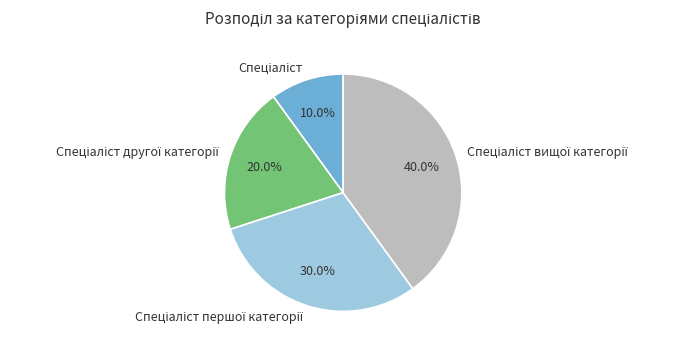

Is there a majority slice in this chart?

No